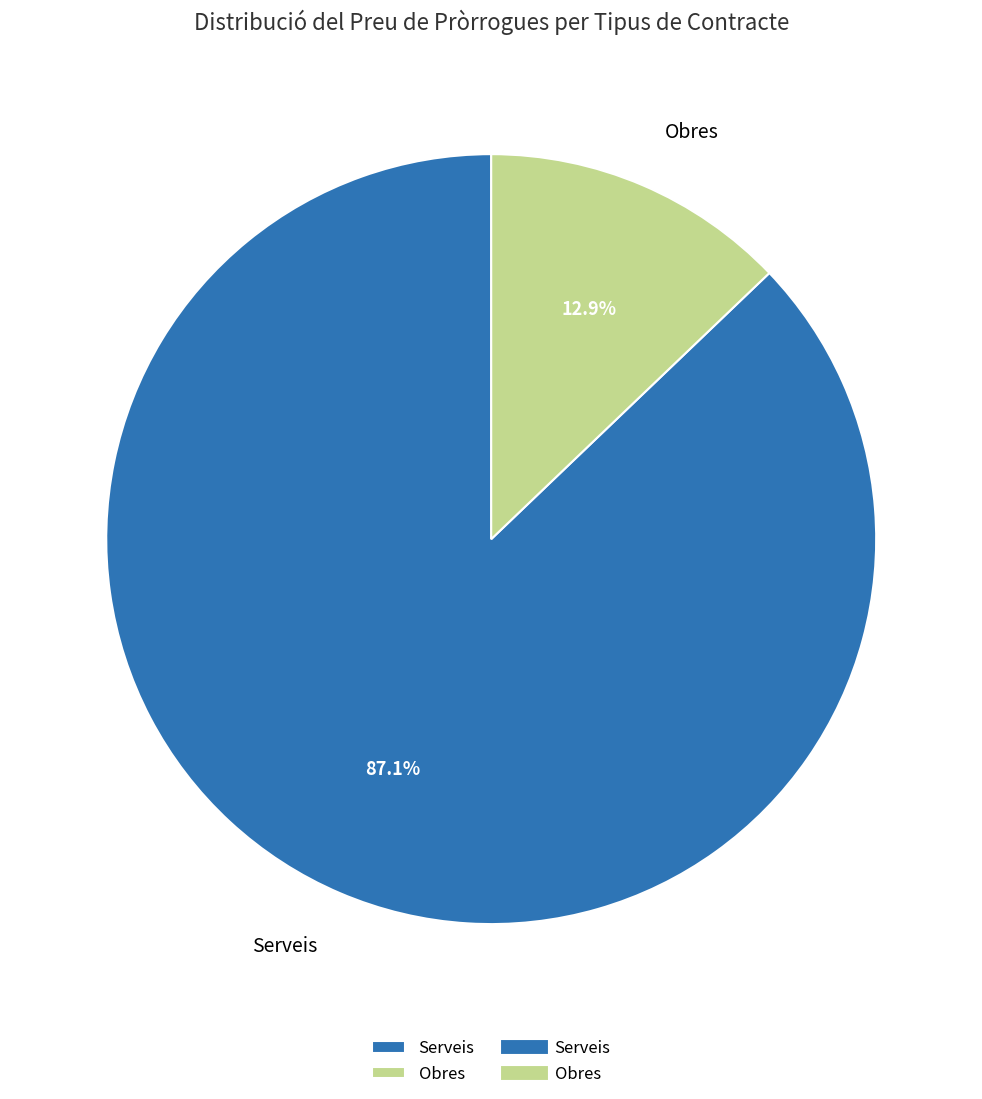

Rank the categories by value from highest to lowest.

Serveis, Obres